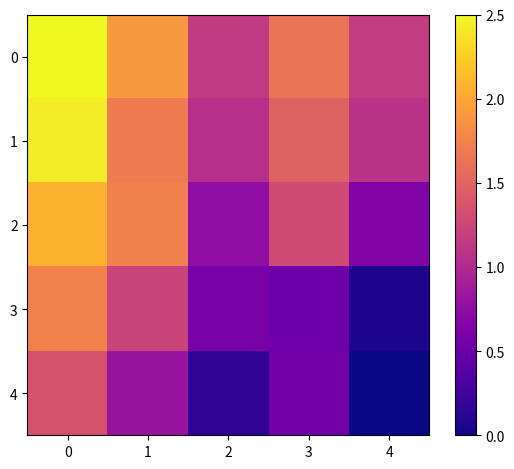

Reading right to left, extract all data points from this chart.

0: 4=7.5	3=9.4	2=7.4	1=10.5	0=12.9
1: 4=7.2	3=8.8	2=7.0	1=9.6	0=12.6
2: 4=5.4	3=8.0	2=5.8	1=9.8	0=11.2
3: 4=3.0	3=4.9	2=5.2	1=7.8	0=9.8
4: 4=2.8	3=5.1	2=3.4	1=6.0	0=8.3